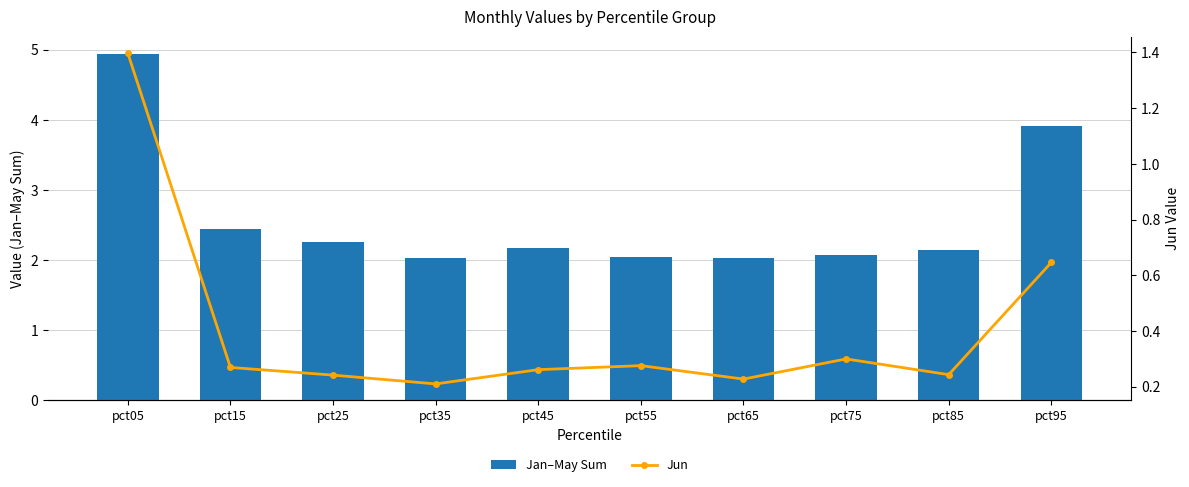

Which series has the largest range (max minus min)?

Jan–May Sum